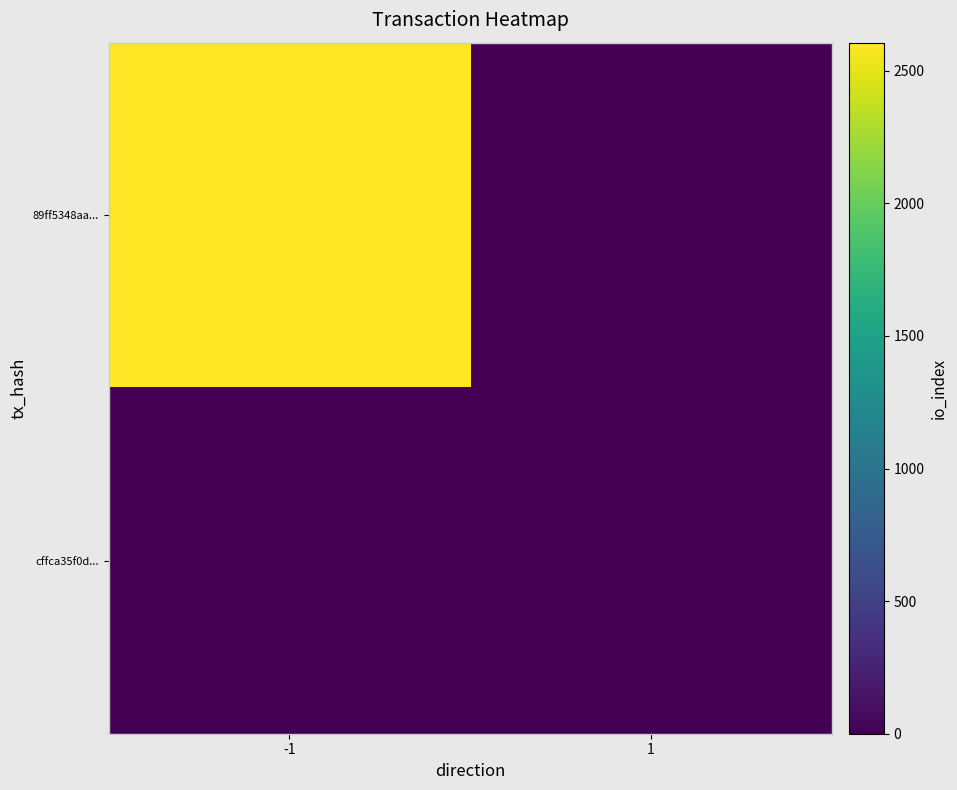

At which category does the chart reach its peak across all series?

-1